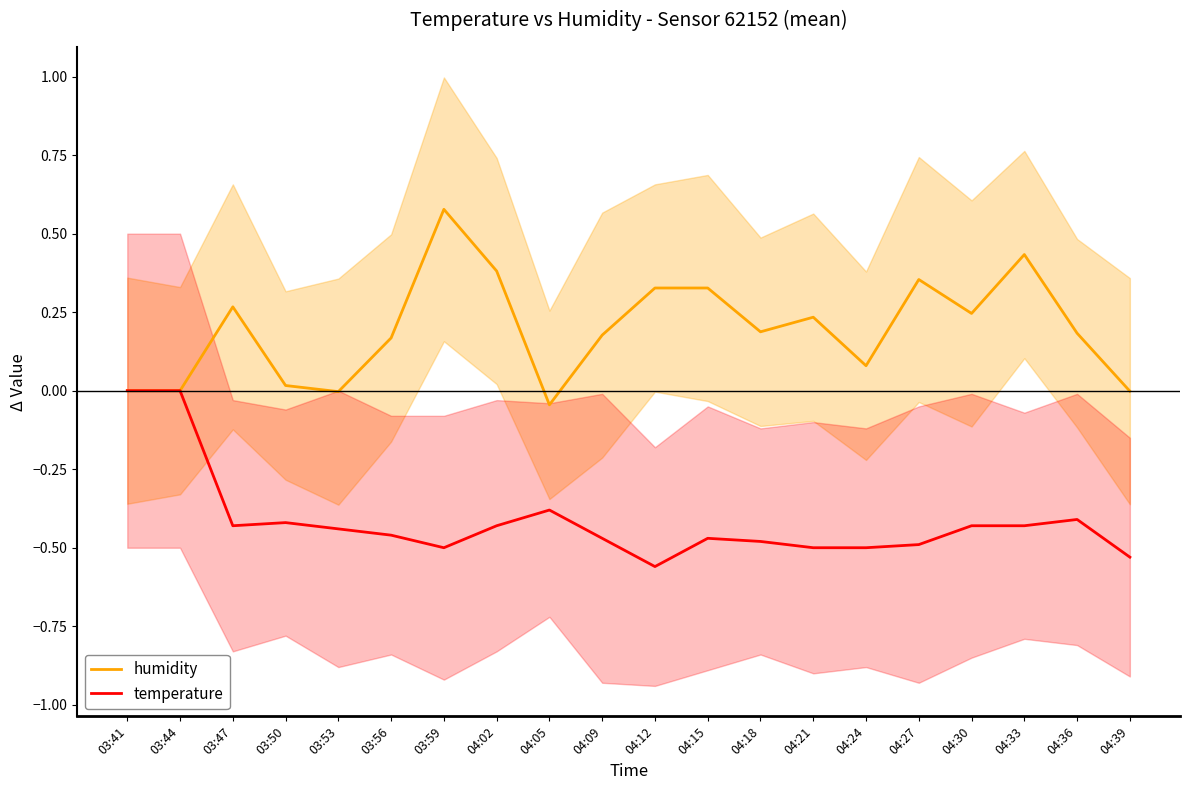

What is the sum of the temperature values at 04:24 and 03:47?

-0.9